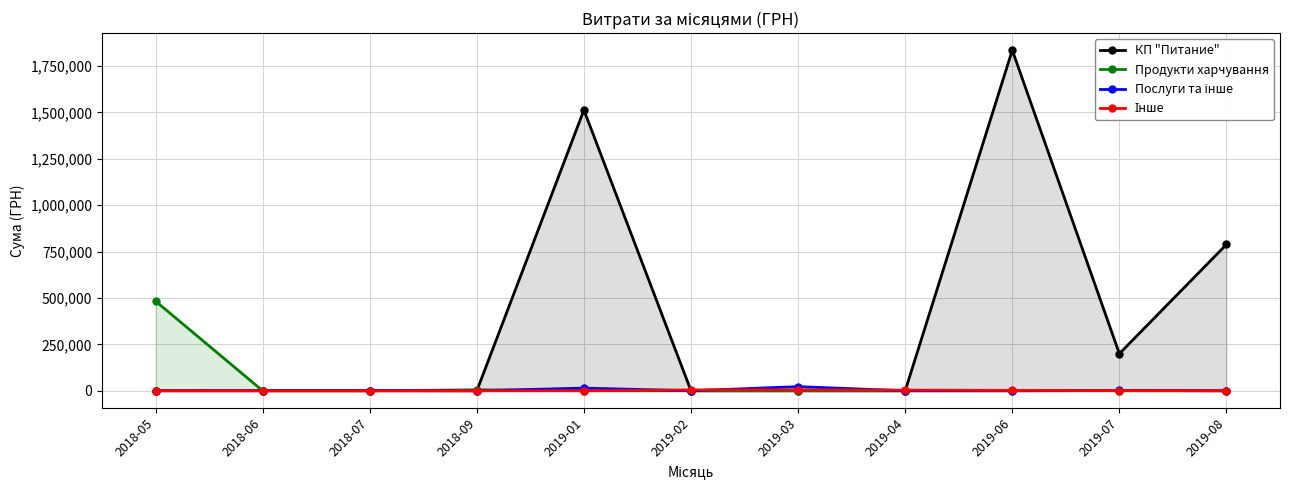

What is the average value of the Інше series?

1487.2